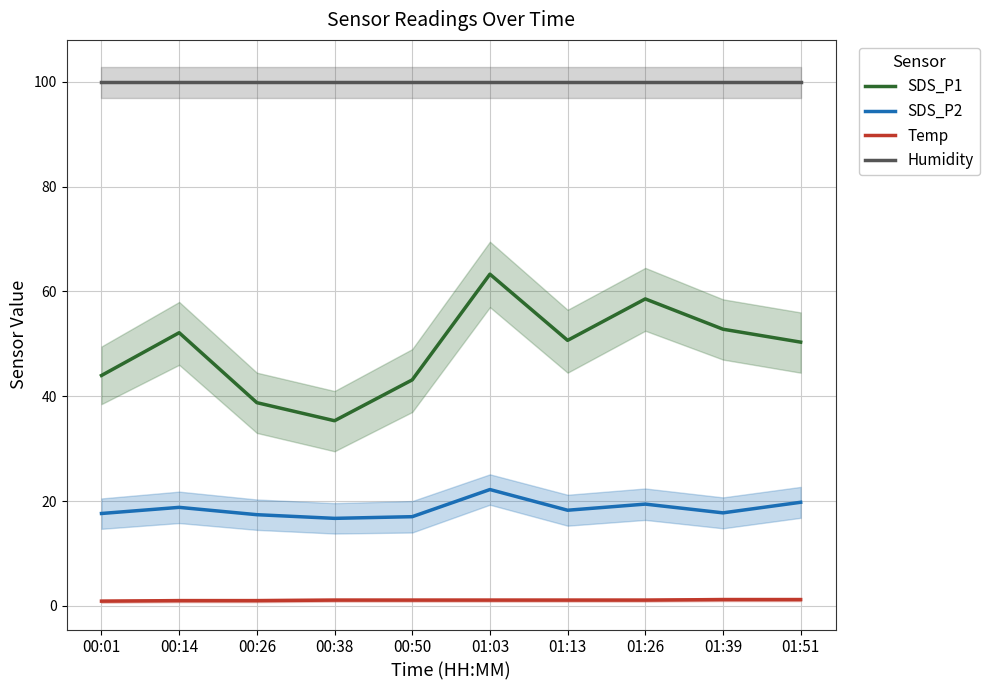

At which label is SDS_P2 closest to 19?

00:14